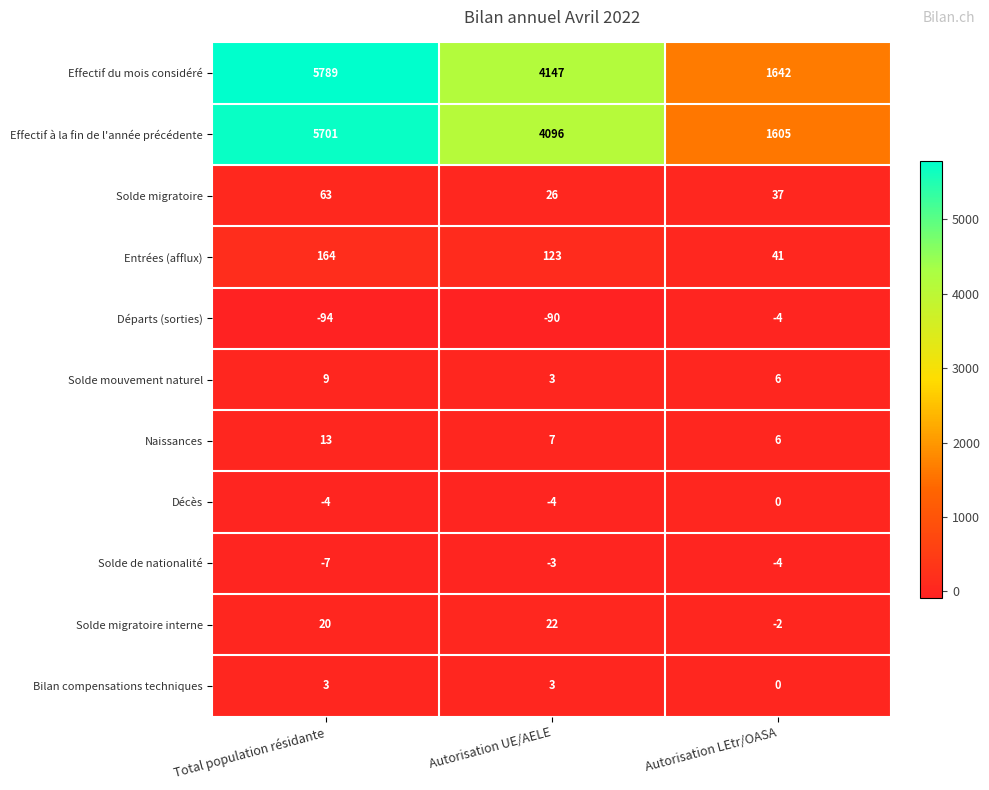

Which series has the widest spread of values?

Effectif du mois considéré